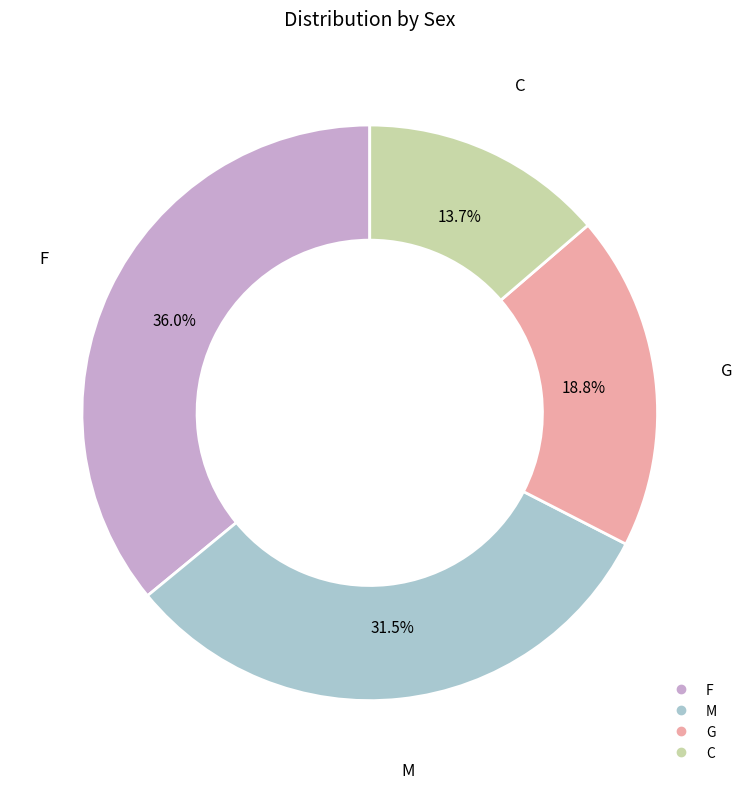

To the nearest percent, what is the average slice percentage?

25%